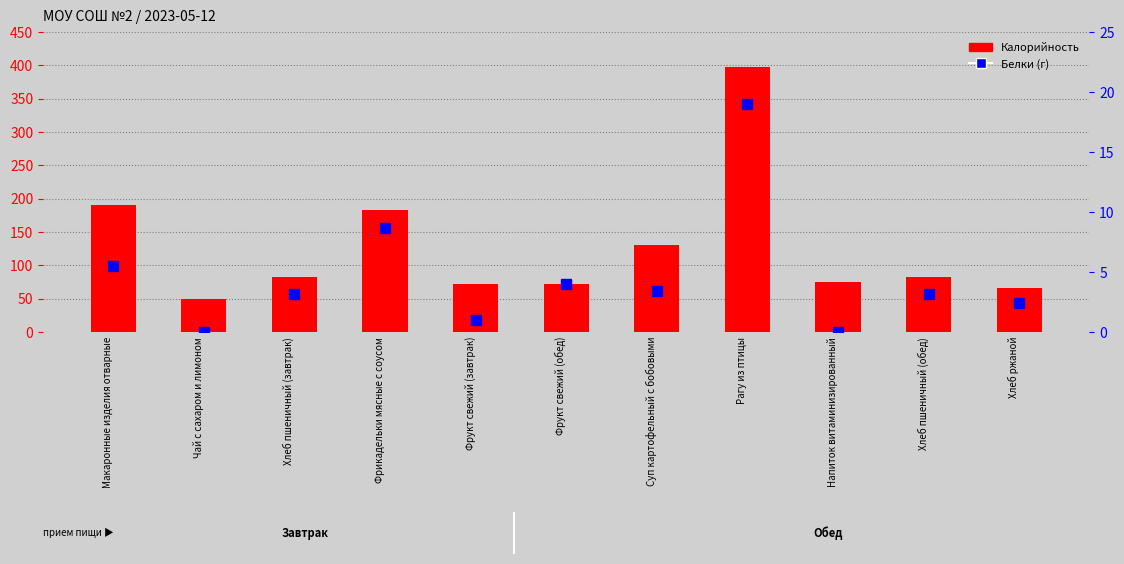

Rank the series by their maximum value, from highest to lowest.

Калорийность, Белки